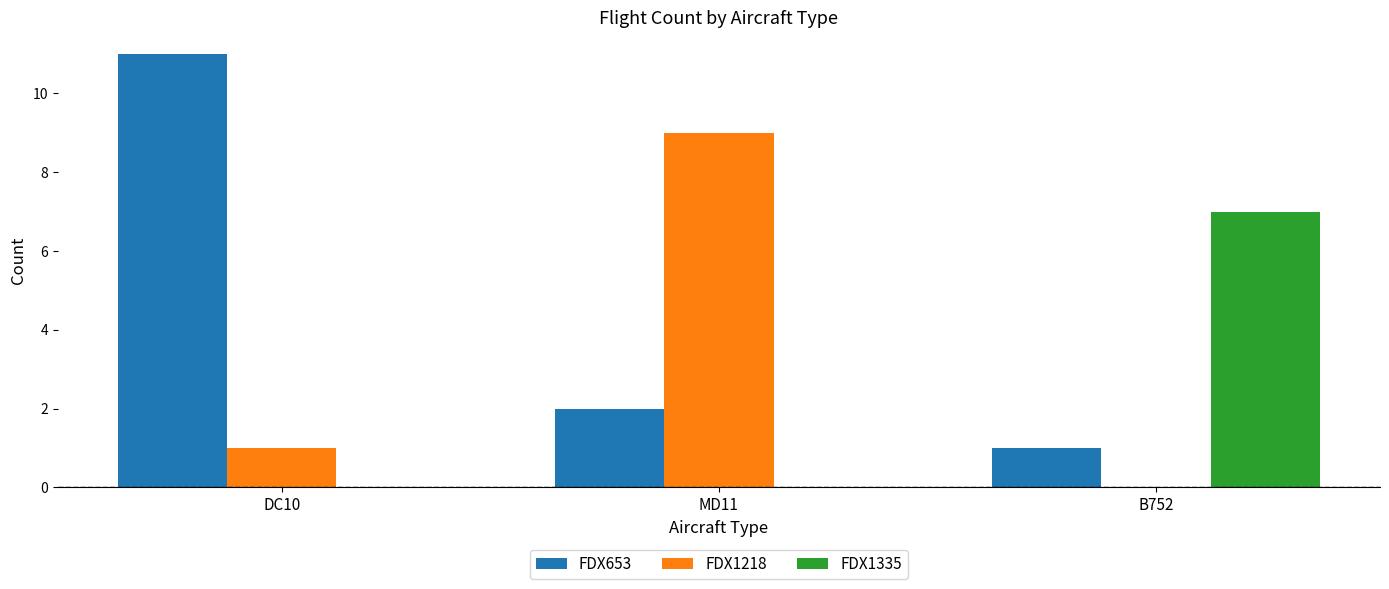

How many FDX1218 values are between 0 and 9?

3